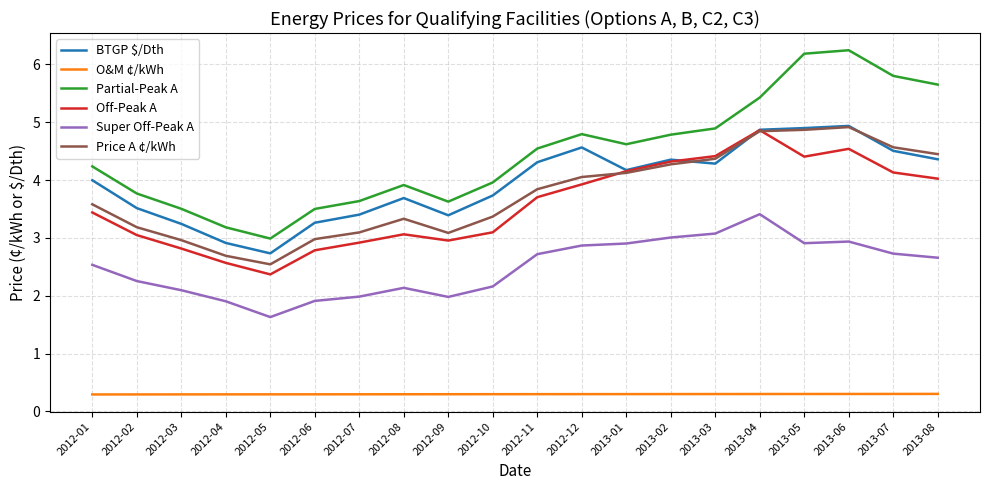

How many interior local valleys does the Partial-Peak A series have?

3